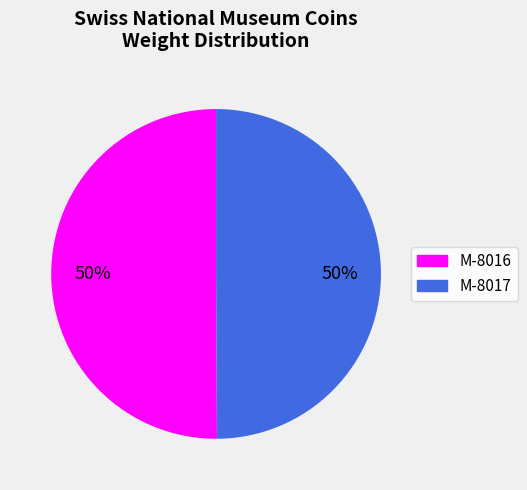

True or false: M-8017 accounts for 40% of the total.

False